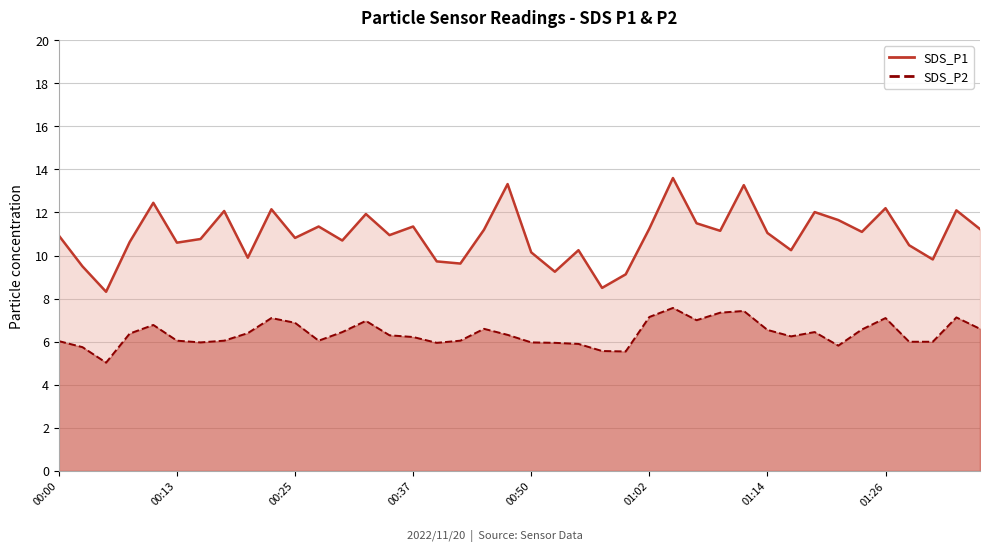

True or false: SDS_P2 and SDS_P1 intersect in this chart.

False